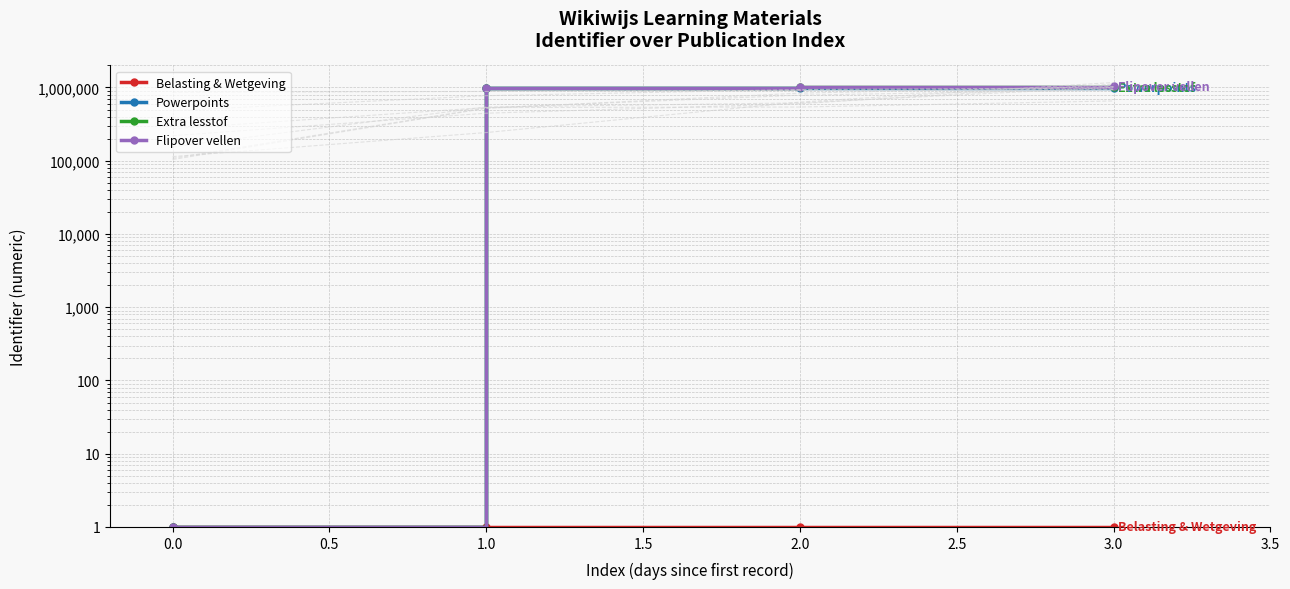

True or false: Flipover vellen and Belasting & Wetgeving cross at least once.

False